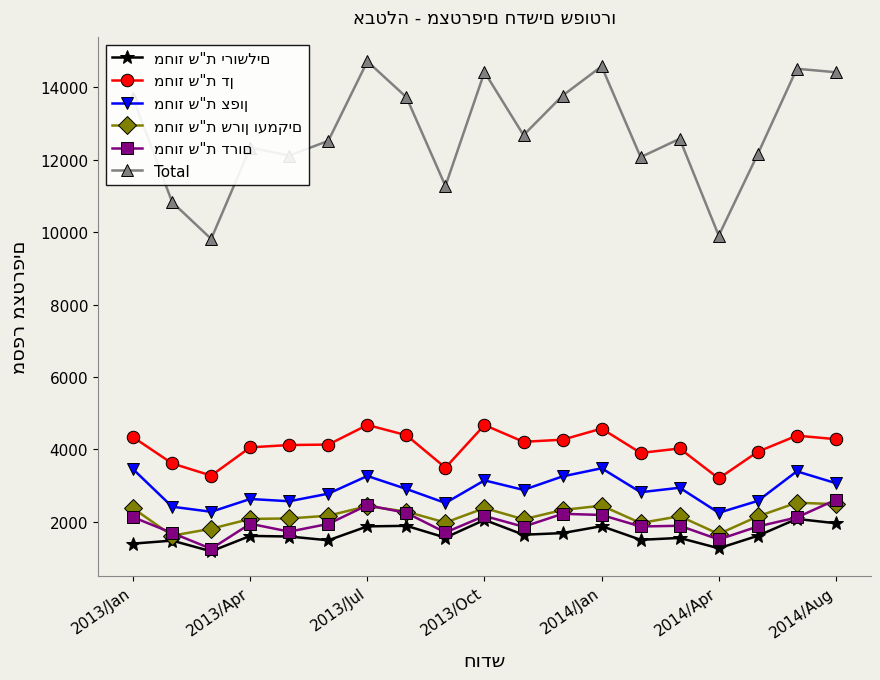

What is the minimum value shown in the chart?

1188